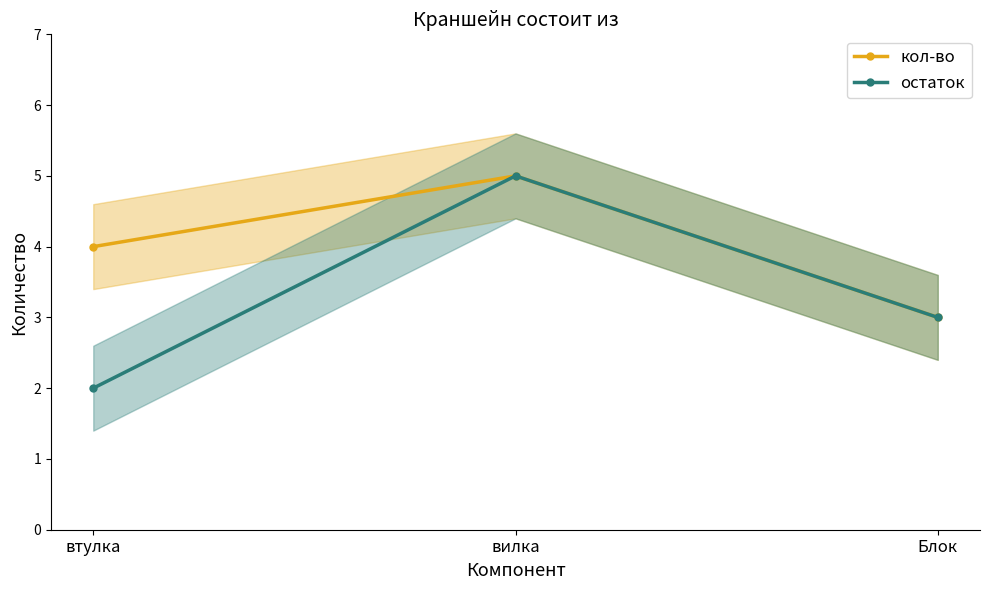

What is the sum of the кол-во values at вилка and Блок?

8